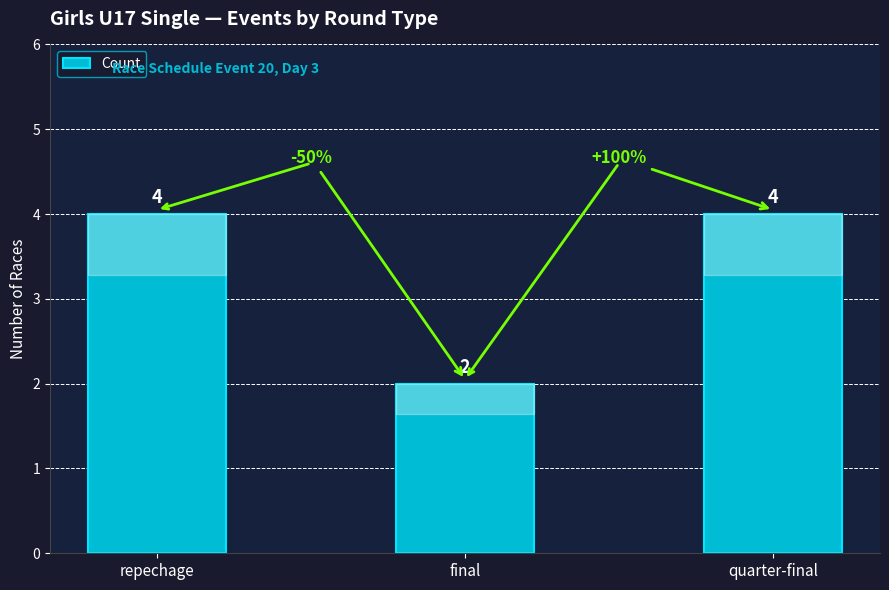

What is the maximum value shown in the chart?

4